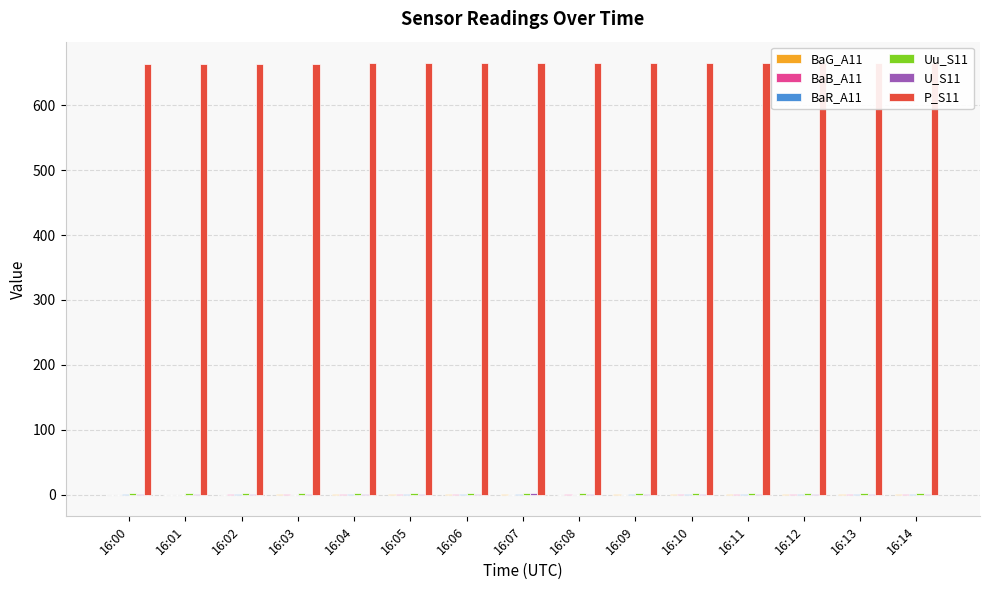

How many negative values does the BaB_A11 series have?

2